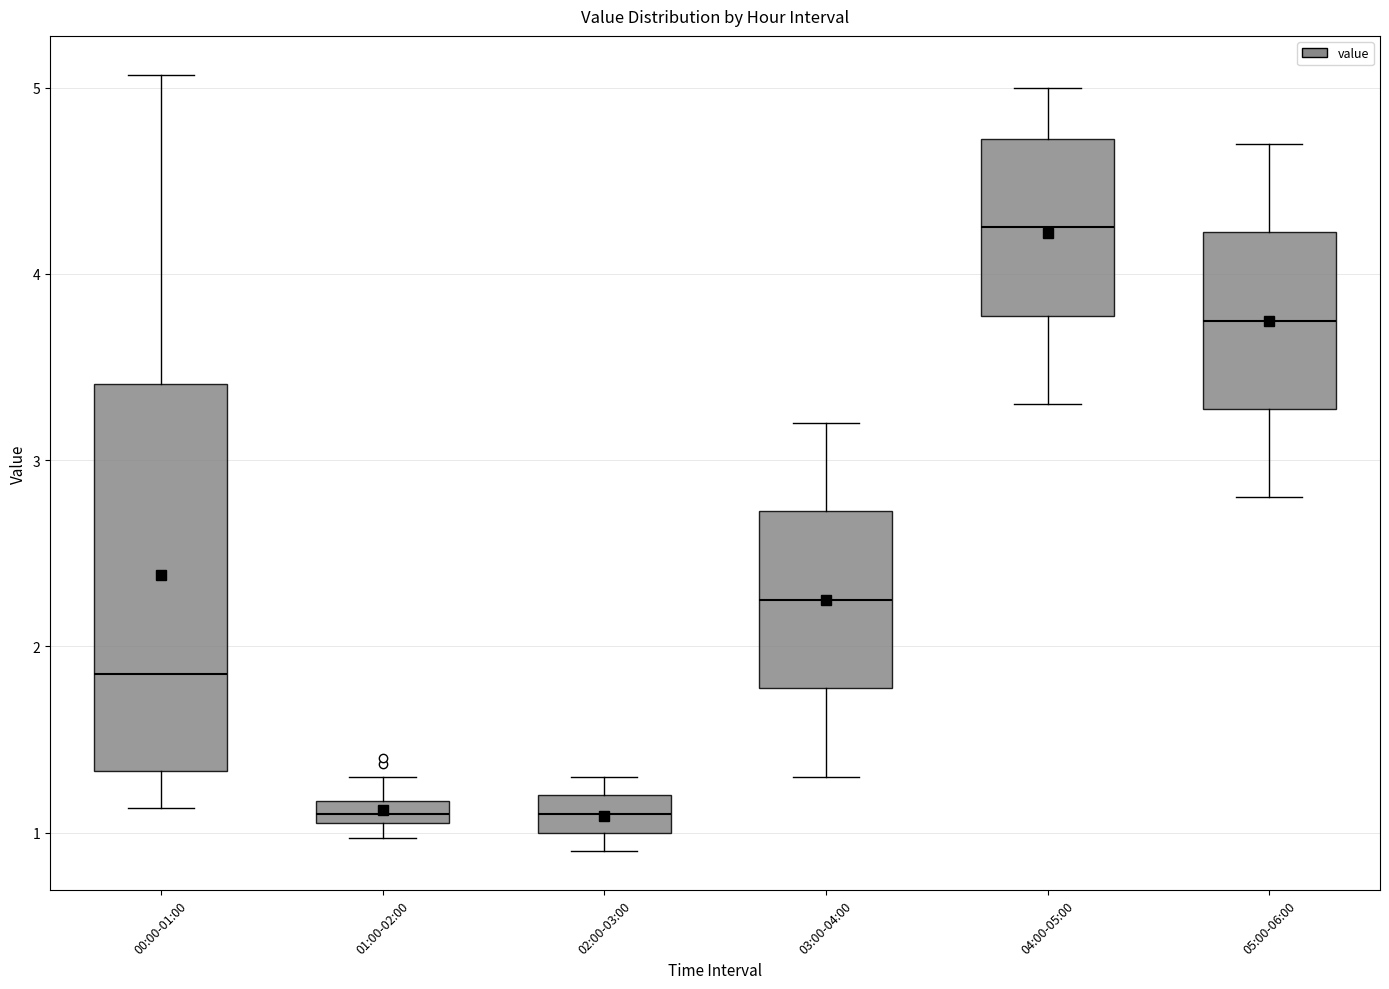

Which box is the tallest, from its lower edge to its upper edge?

00:00-01:00